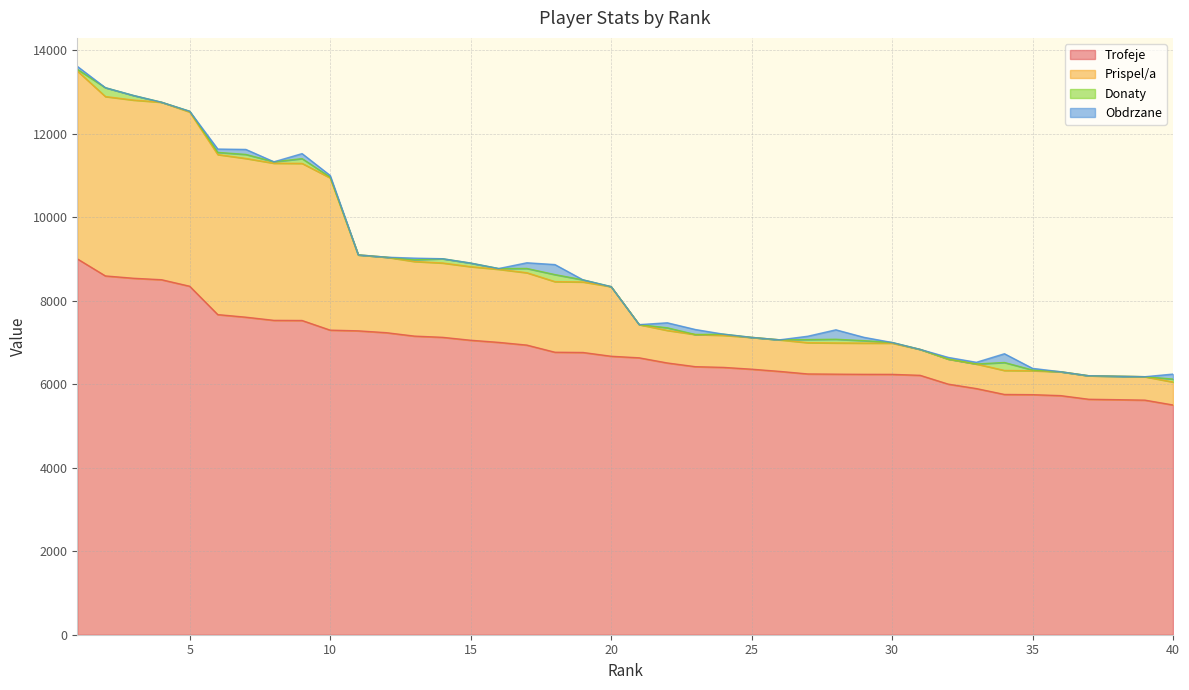

What is the difference between the highest and lowest values at 13?

1787